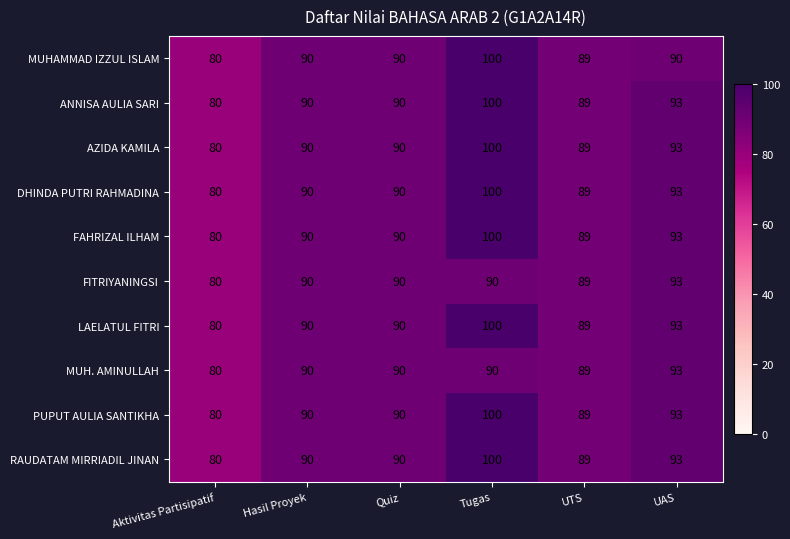

What is the difference between the maximum and second lowest values in the LAELATUL FITRI series?

11